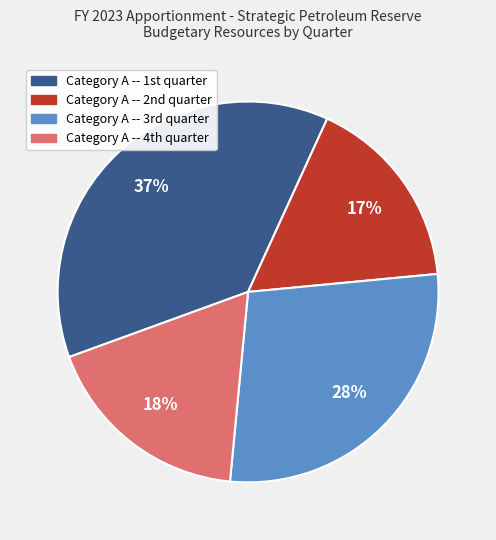

Rank the categories by value from lowest to highest.

Category A -- 2nd quarter, Category A -- 4th quarter, Category A -- 3rd quarter, Category A -- 1st quarter